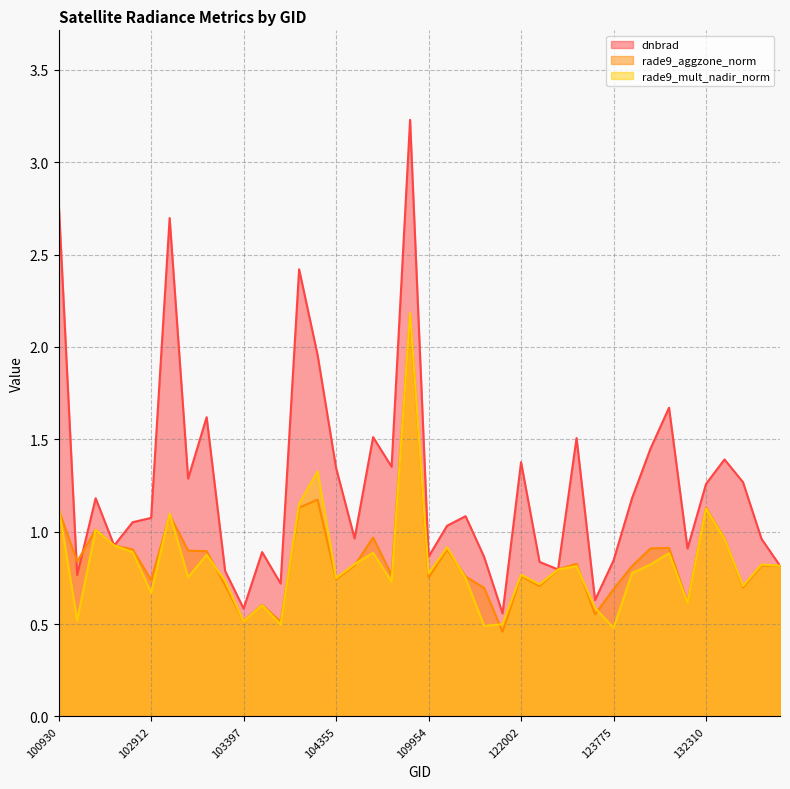

What is the difference between the dnbrad values at 108015 and 102551?

0.2